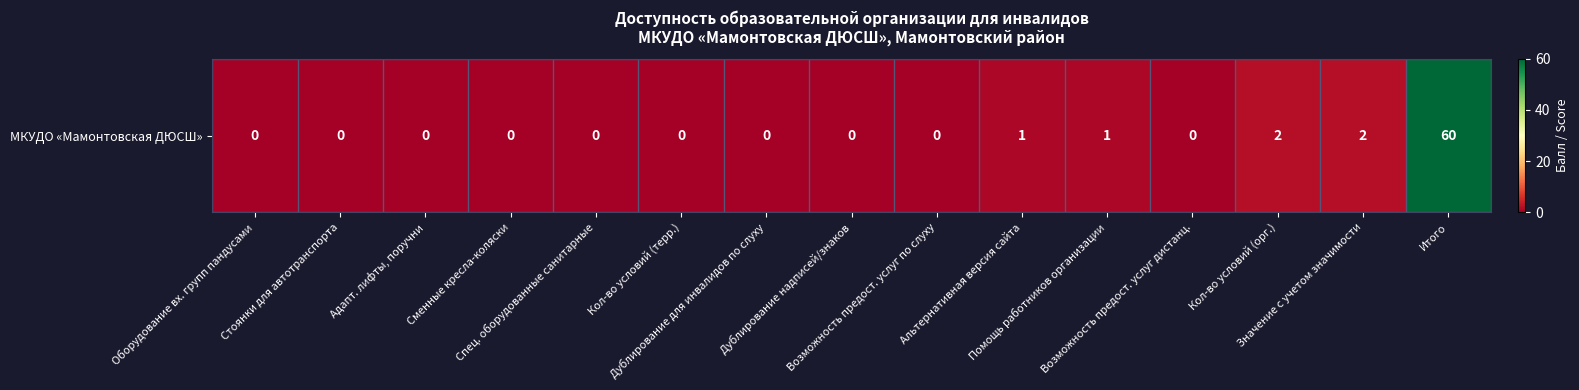

True or false: the data shows 0 at Кол-во условий (терр.).

True